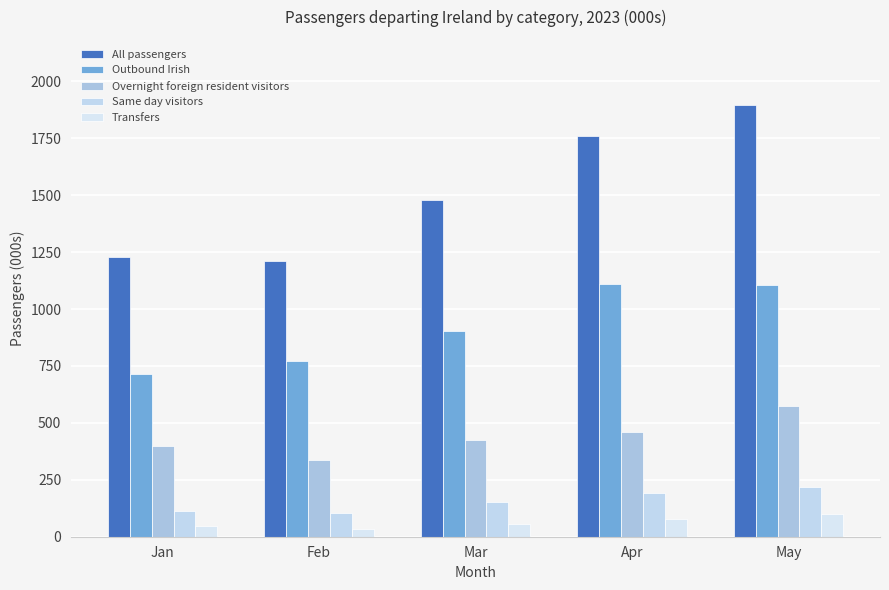

What is the value of the Same day visitors bar at the 1st from the left?

114.7